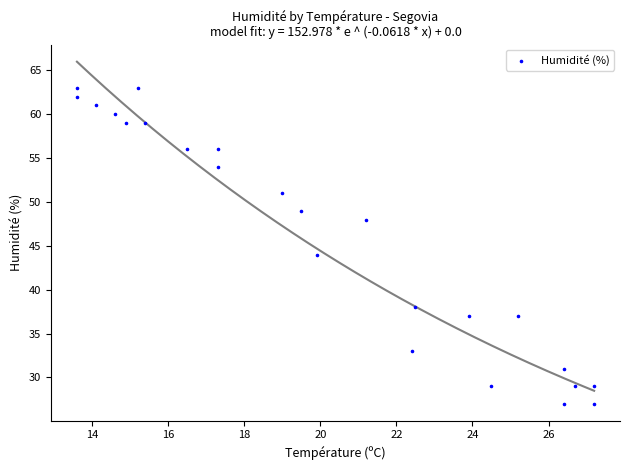

What Y value in the scatter plot is closest to 45?

44